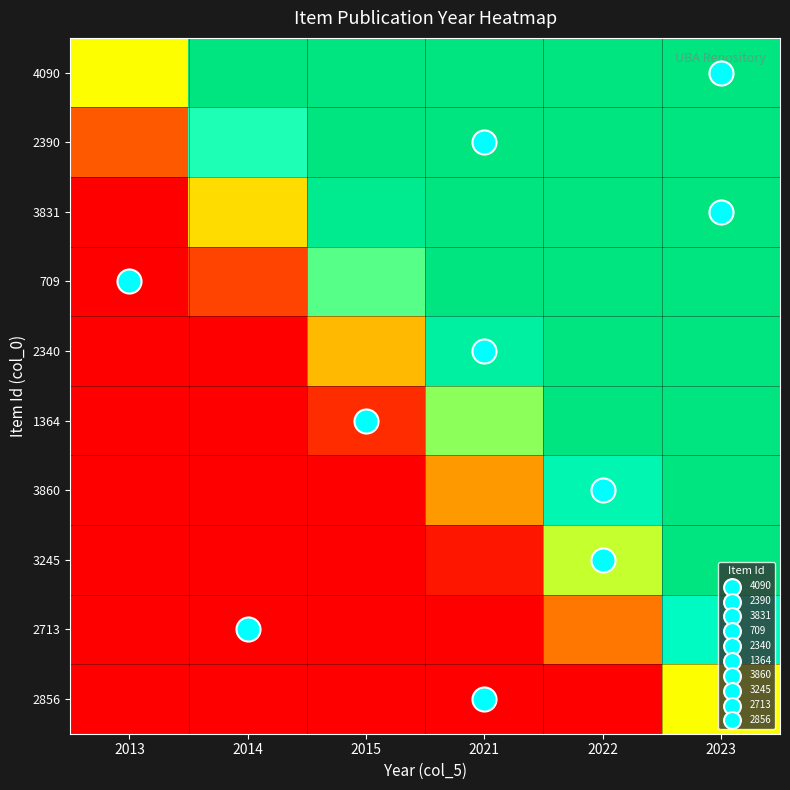

What is the spread (max minus min) of values at 2013?

0.5